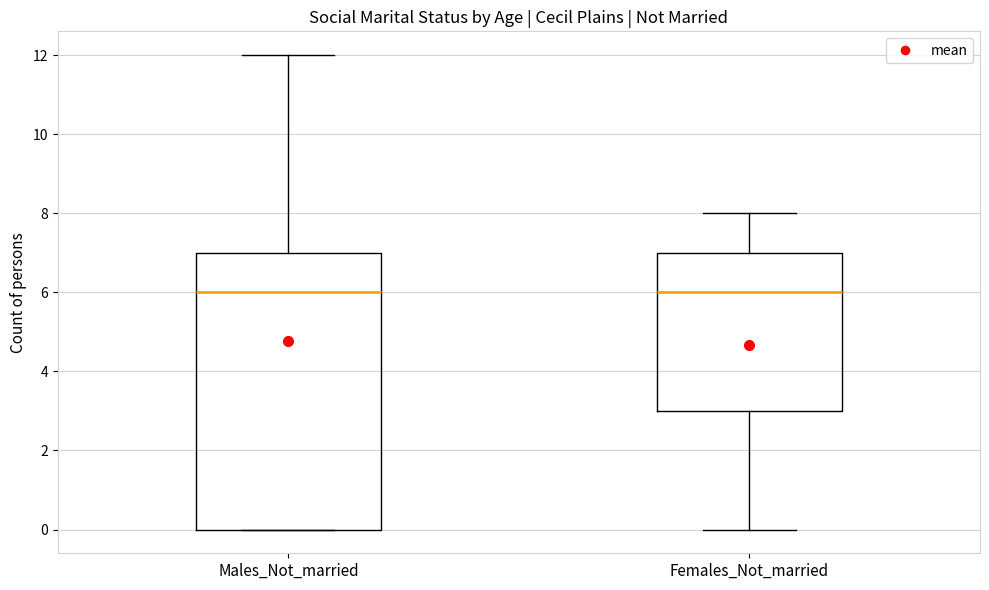

Where is the upper edge of the box for Males_Not_married on the y-axis? The values are not printed on the chart, so give them approximately, as read against the axis.

7